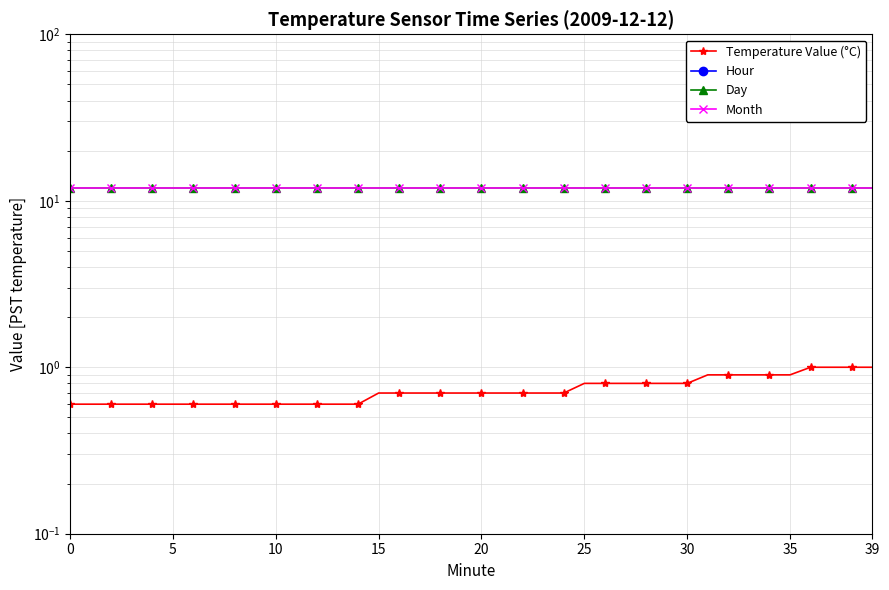

What is the minimum value for Temperature Value (°C)?

0.6